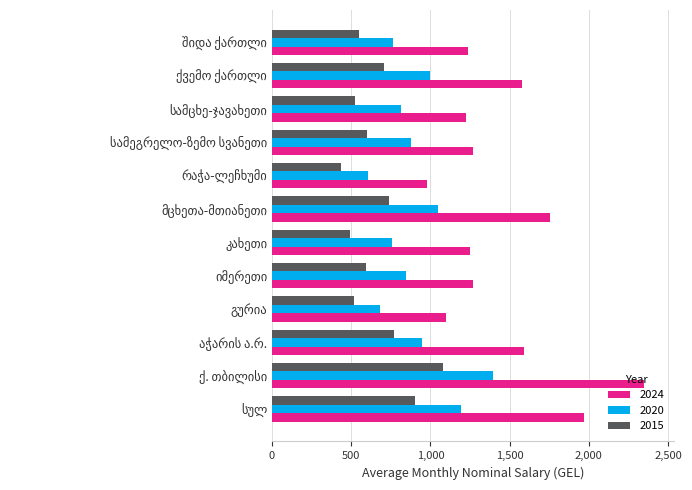

At how many categories does at least one series exceed 2262?

1